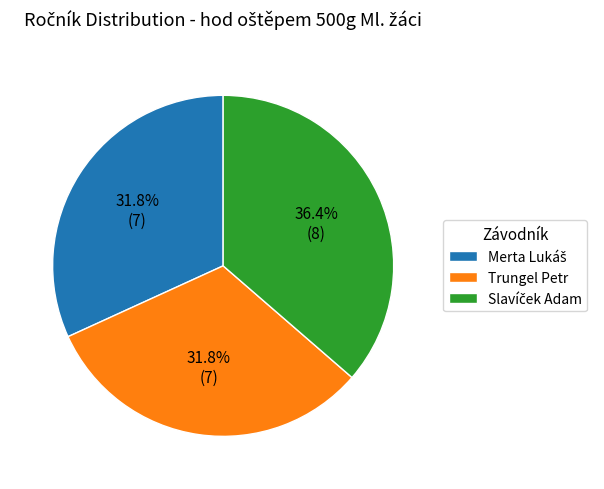

To the nearest percent, what portion does Trungel Petr represent?

32%